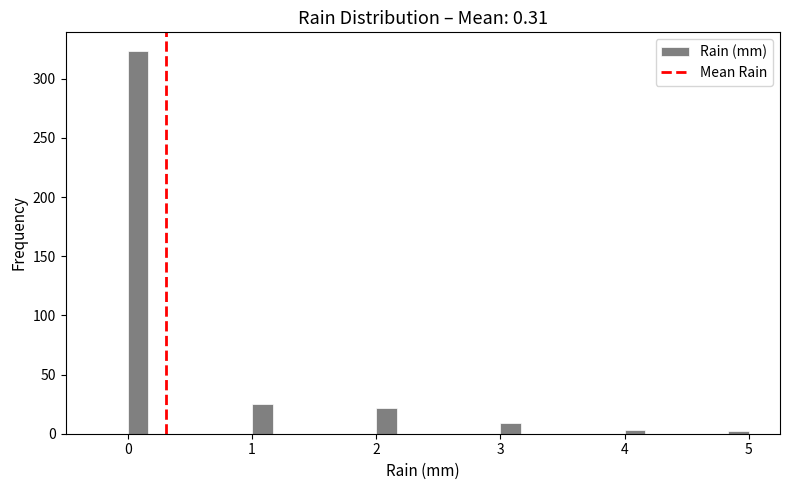

Read against the x-axis, roughly where is the centre of the tallest bar?

0.1